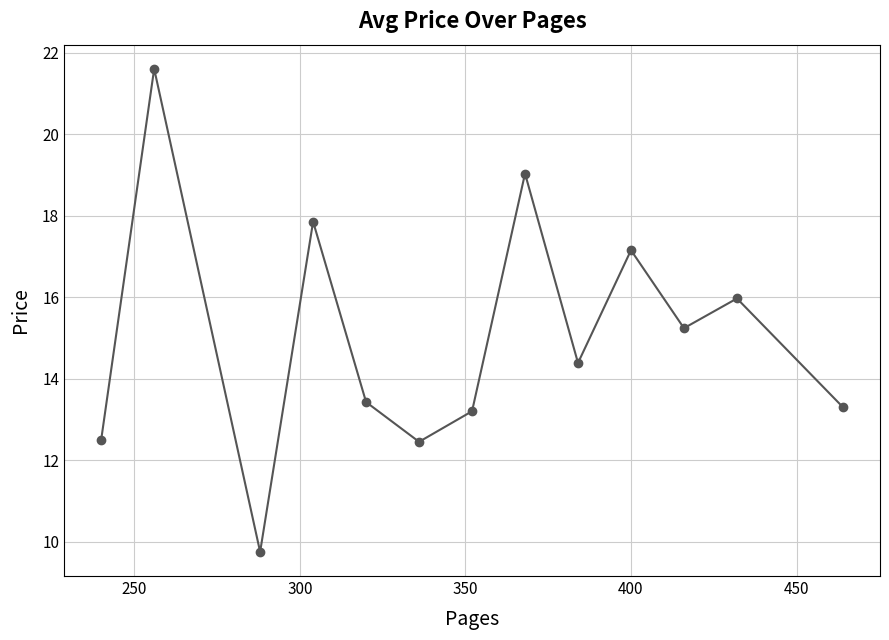

What is the sum of all values?

195.8